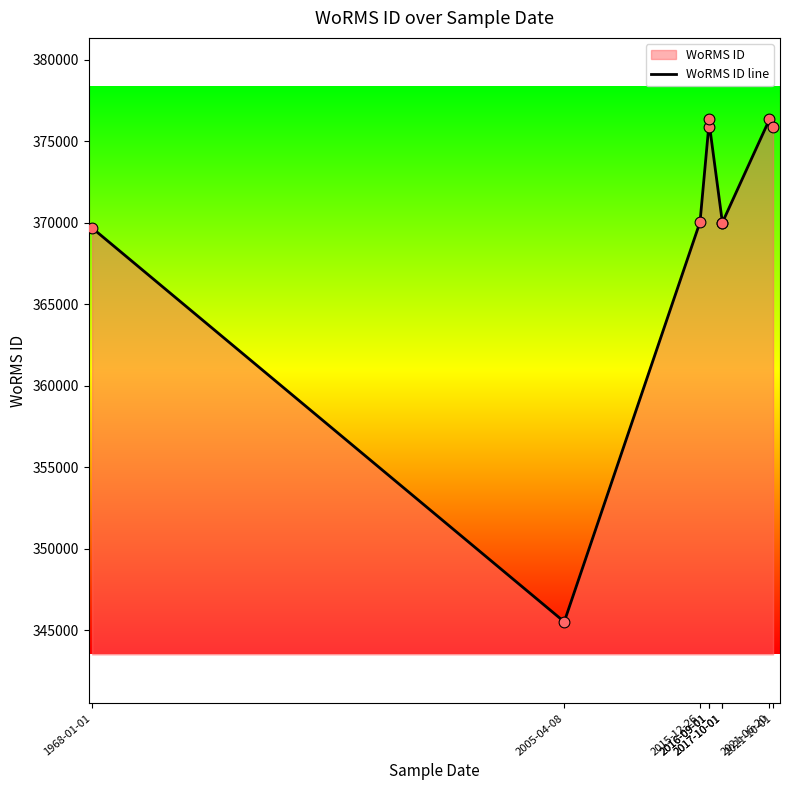

Approximately how many times larger is the value at 2017-10-01 compared to 2017-10-01?

1.0